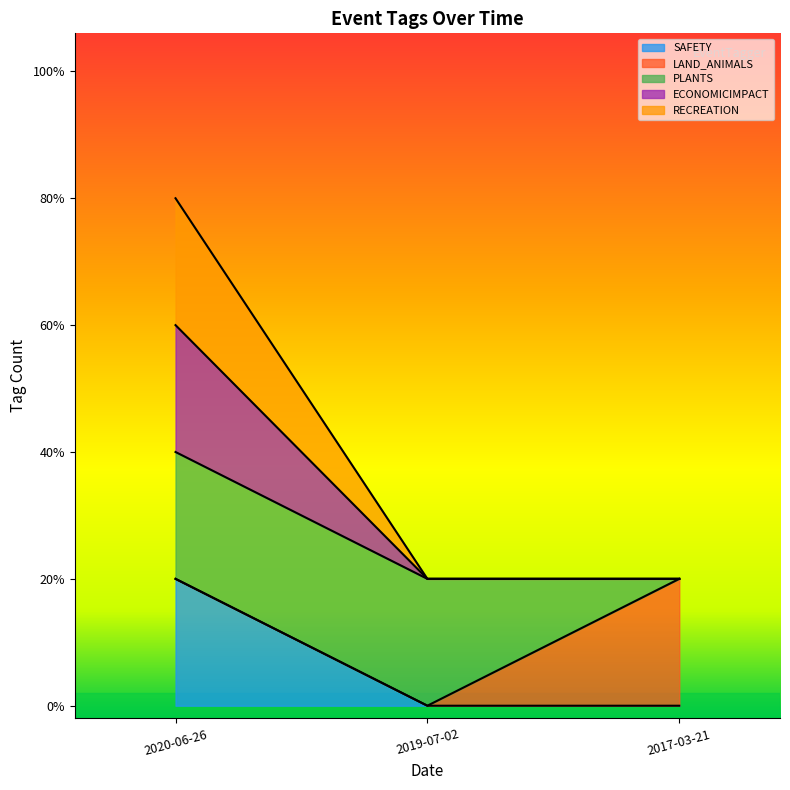

At how many categories does at least one series exceed 1?

1